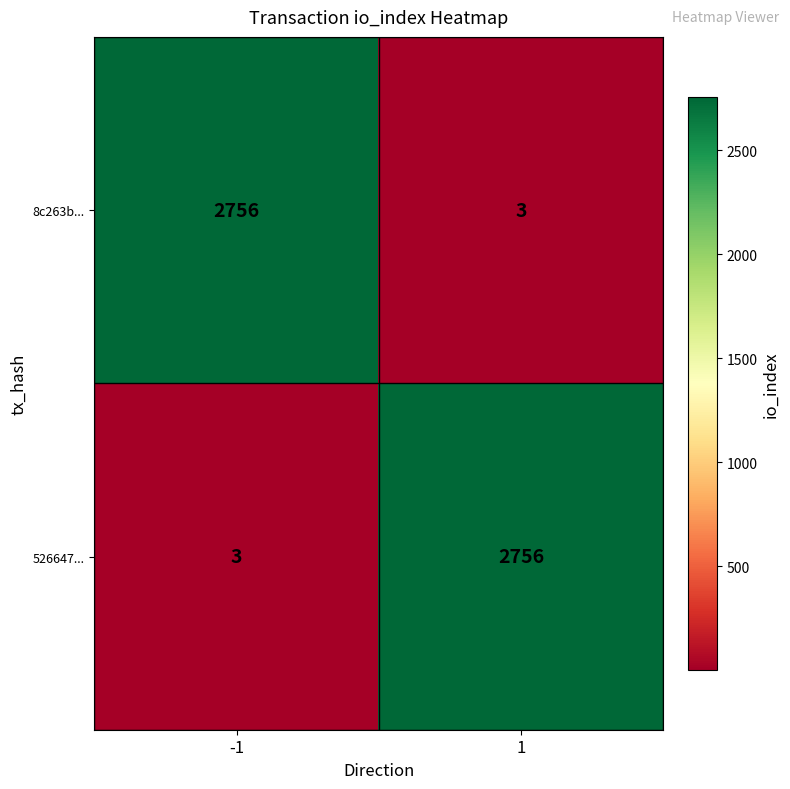

What is the maximum value for 526647...?

2756